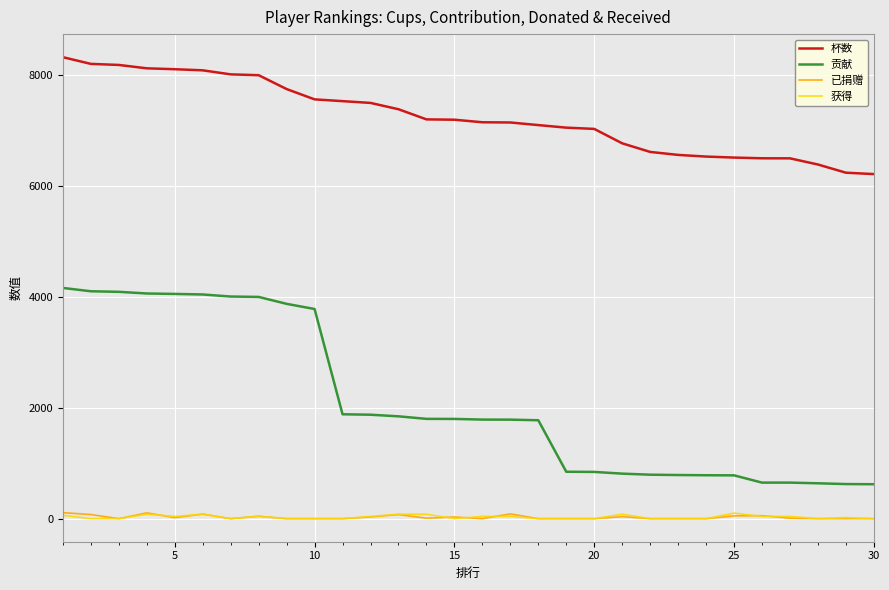

At how many categories does at least one series exceed 4322?

30